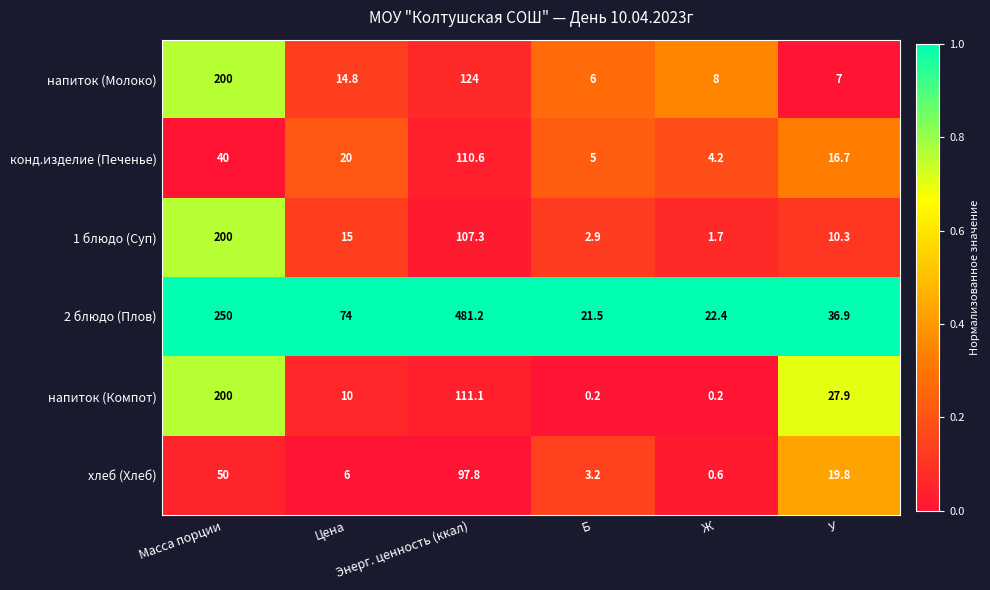

What is the difference between the highest and lowest values at У?

29.9